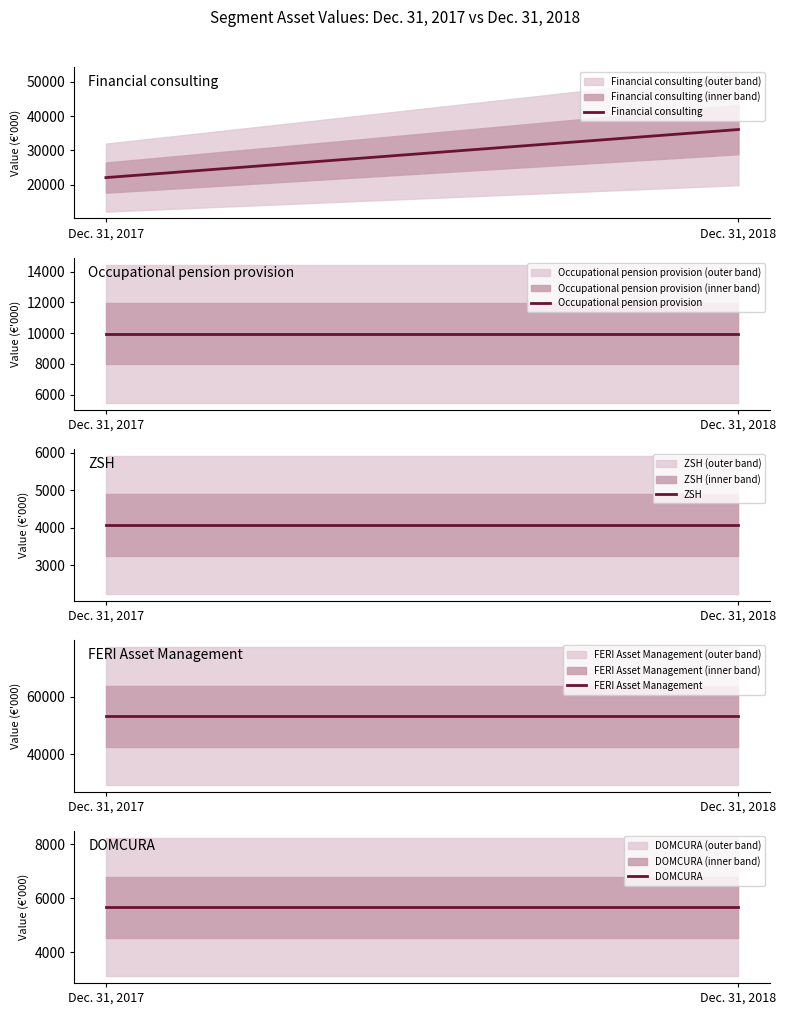

Reading left to right, extract all data points from this chart.

Financial consulting: Dec. 31, 2017=22042	Dec. 31, 2018=36069
Occupational pension provision: Dec. 31, 2017=9955	Dec. 31, 2018=9955
ZSH: Dec. 31, 2017=4072	Dec. 31, 2018=4072
FERI Asset Management: Dec. 31, 2017=53230	Dec. 31, 2018=53230
DOMCURA: Dec. 31, 2017=5663	Dec. 31, 2018=5663